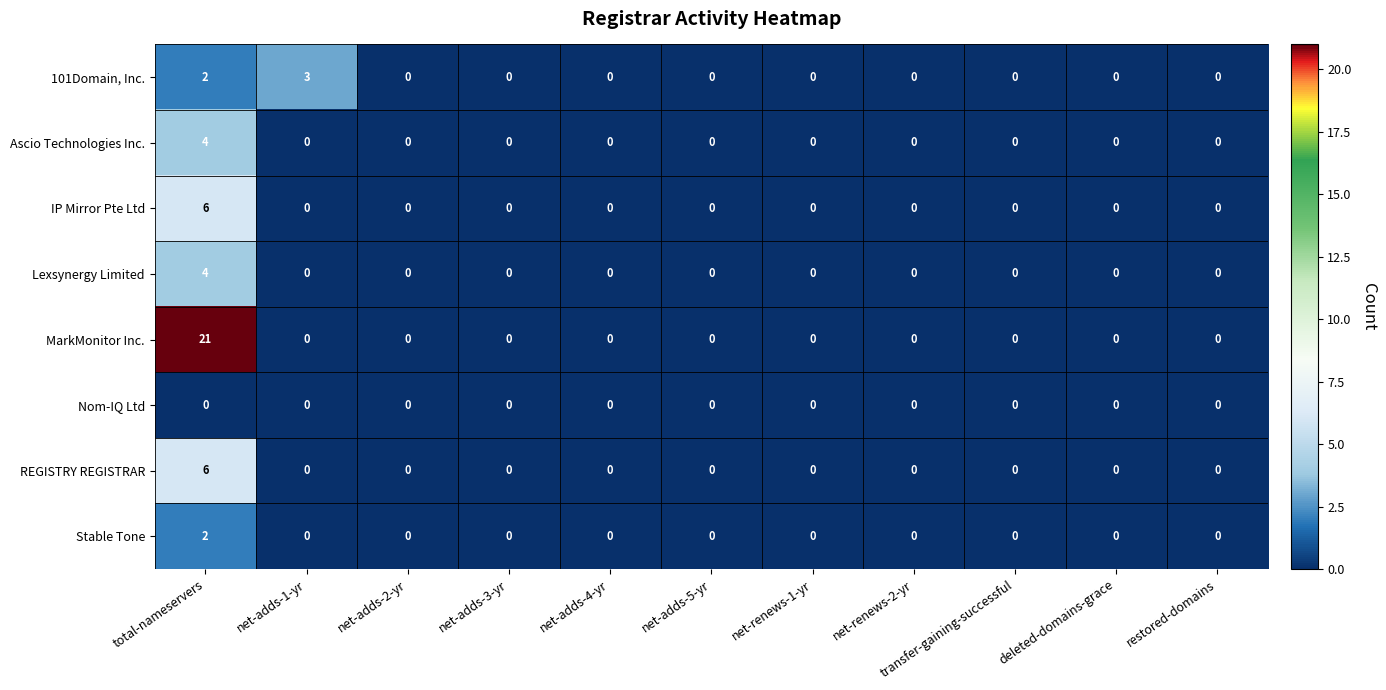

Which series has the largest range (max minus min)?

MarkMonitor Inc.